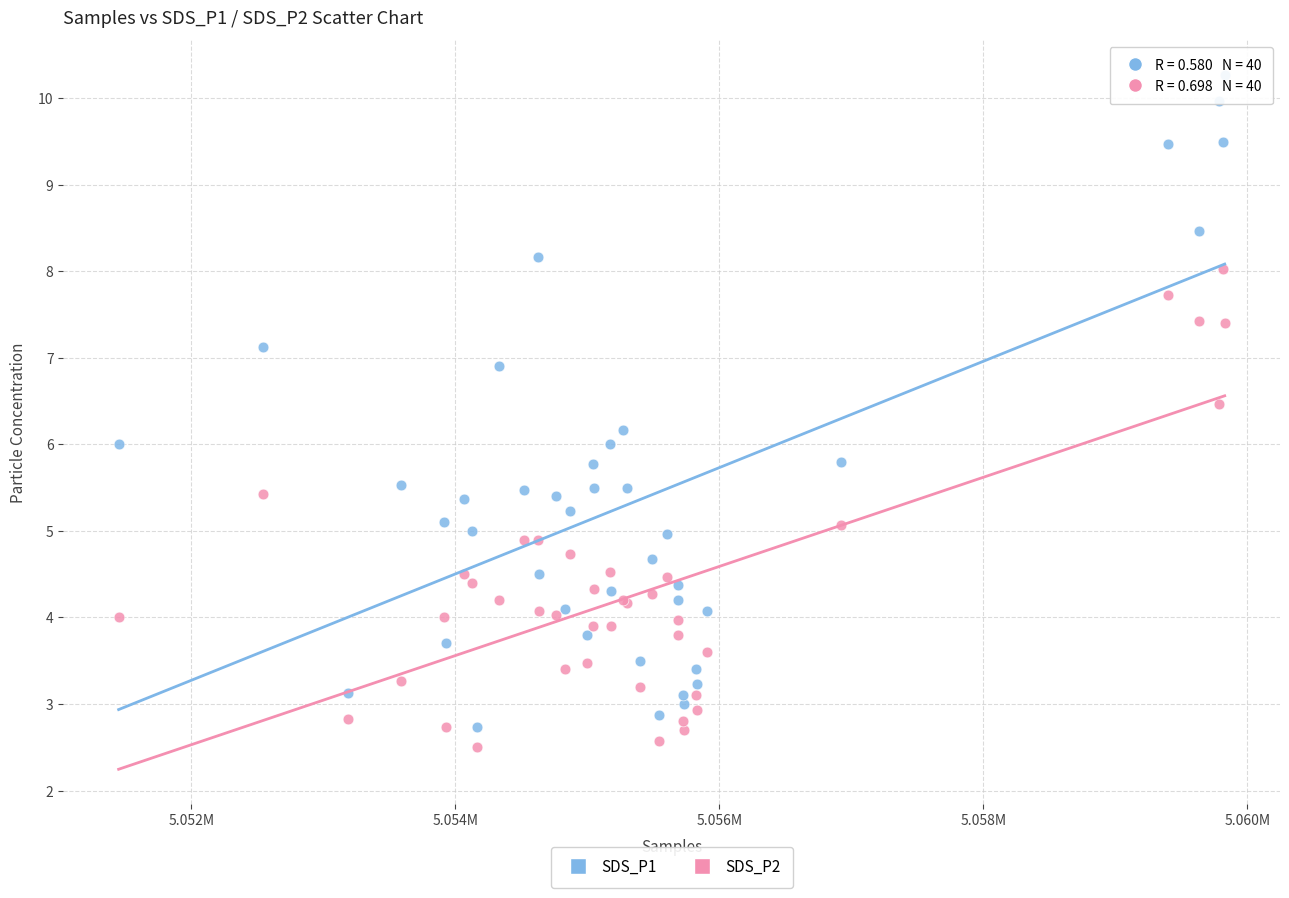

Which series has the largest Y range (max minus min)?

SDS_P1